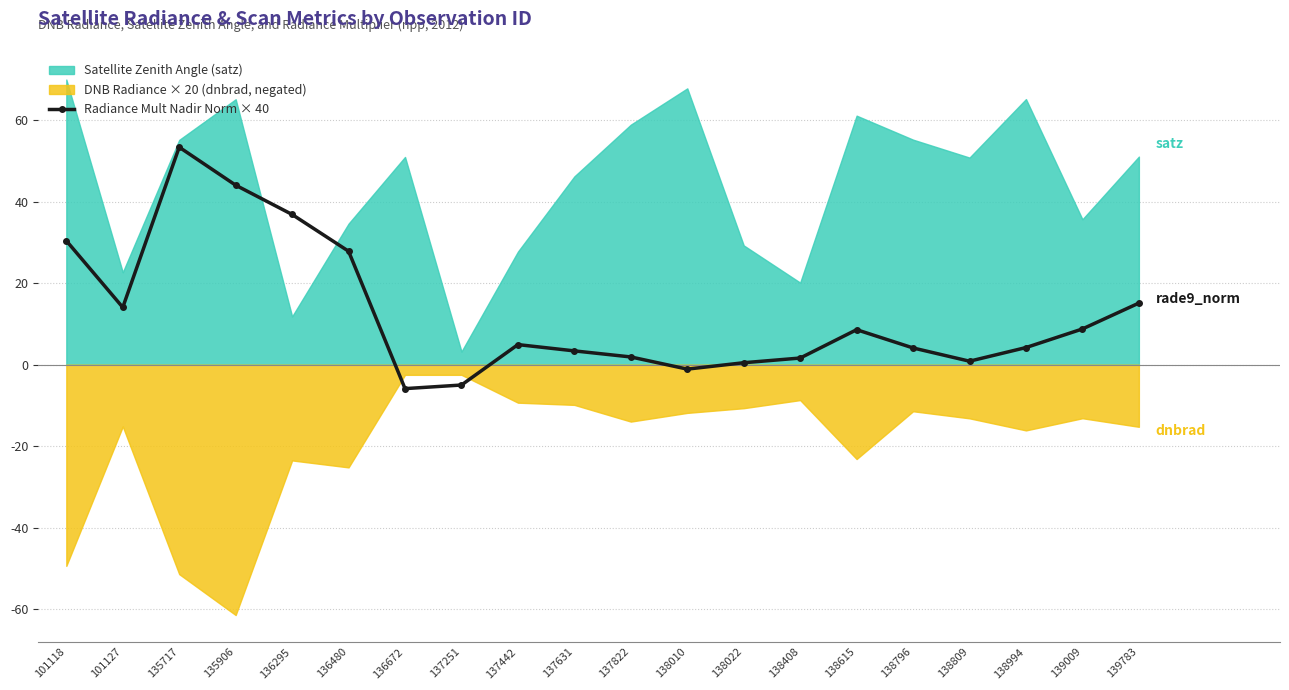

List the labels in order of value, smallest first.

136672, 137251, 138010, 138022, 138809, 138408, 137822, 137631, 138796, 138994, 137442, 138615, 139009, 101127, 139783, 136480, 101118, 136295, 135906, 135717